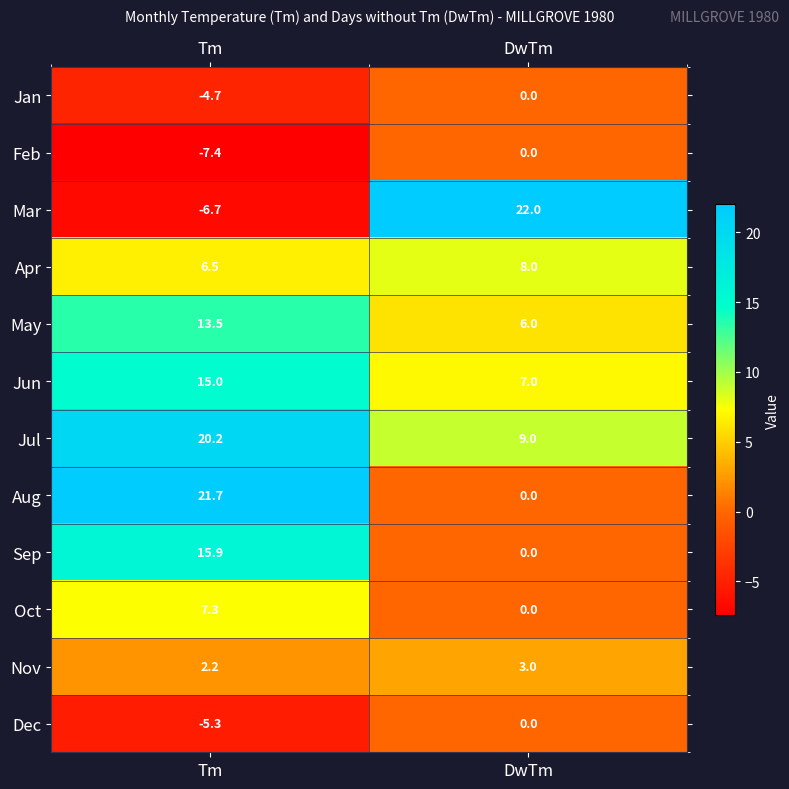

At which label does Feb reach its minimum?

Tm